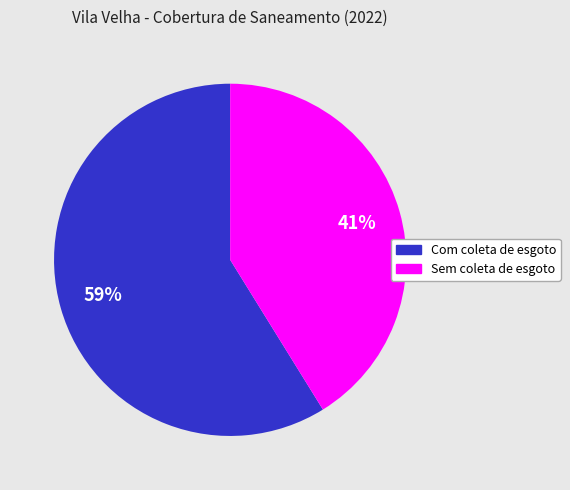

To the nearest percent, what is the difference between the largest and smallest slice percentages?

18%